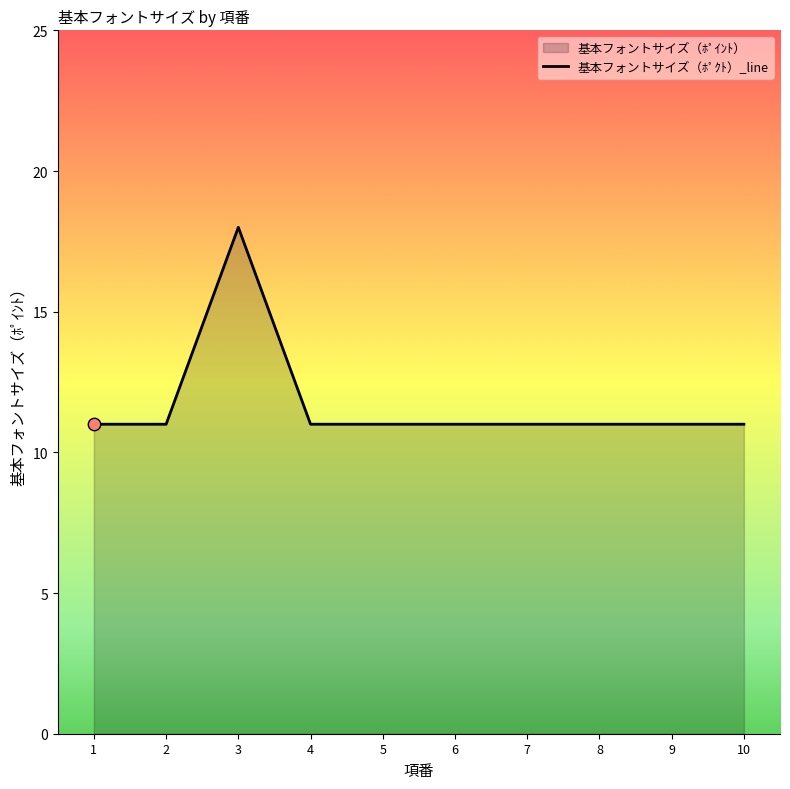

Which has a higher value, 1 or 4?

1